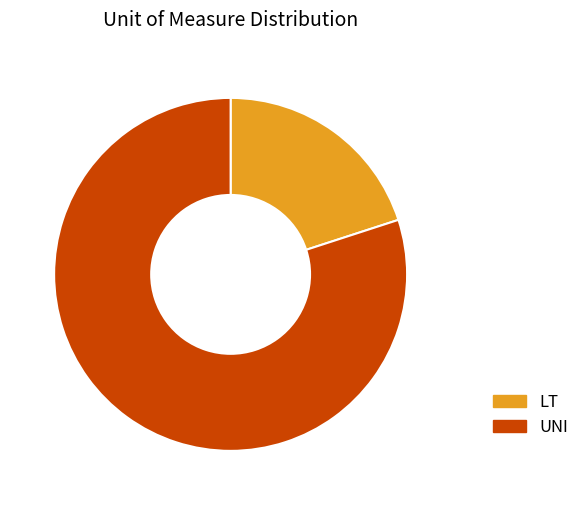

How many slices are in this pie chart?

2